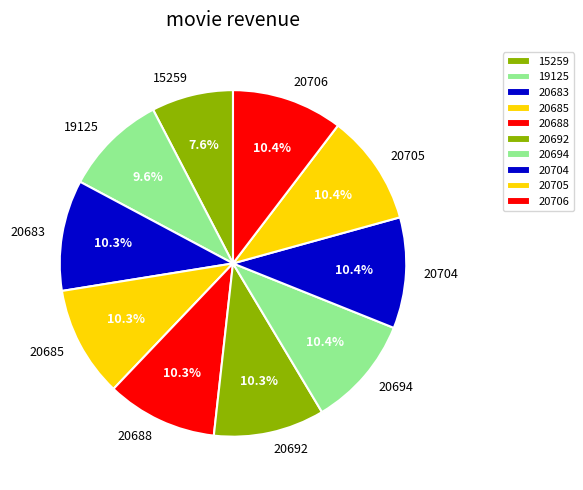

Which slice is the smallest?

15259